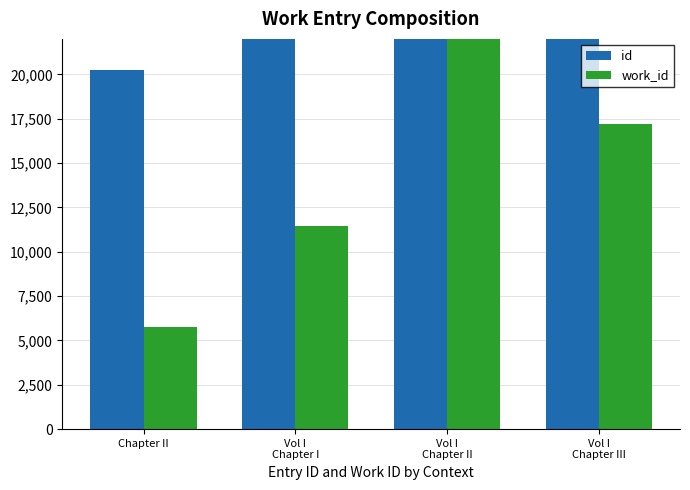

Reading left to right, list all the values displayed in this chart.

id: 20249	40512	81049	60814
work_id: 5736	11472	22944	17208